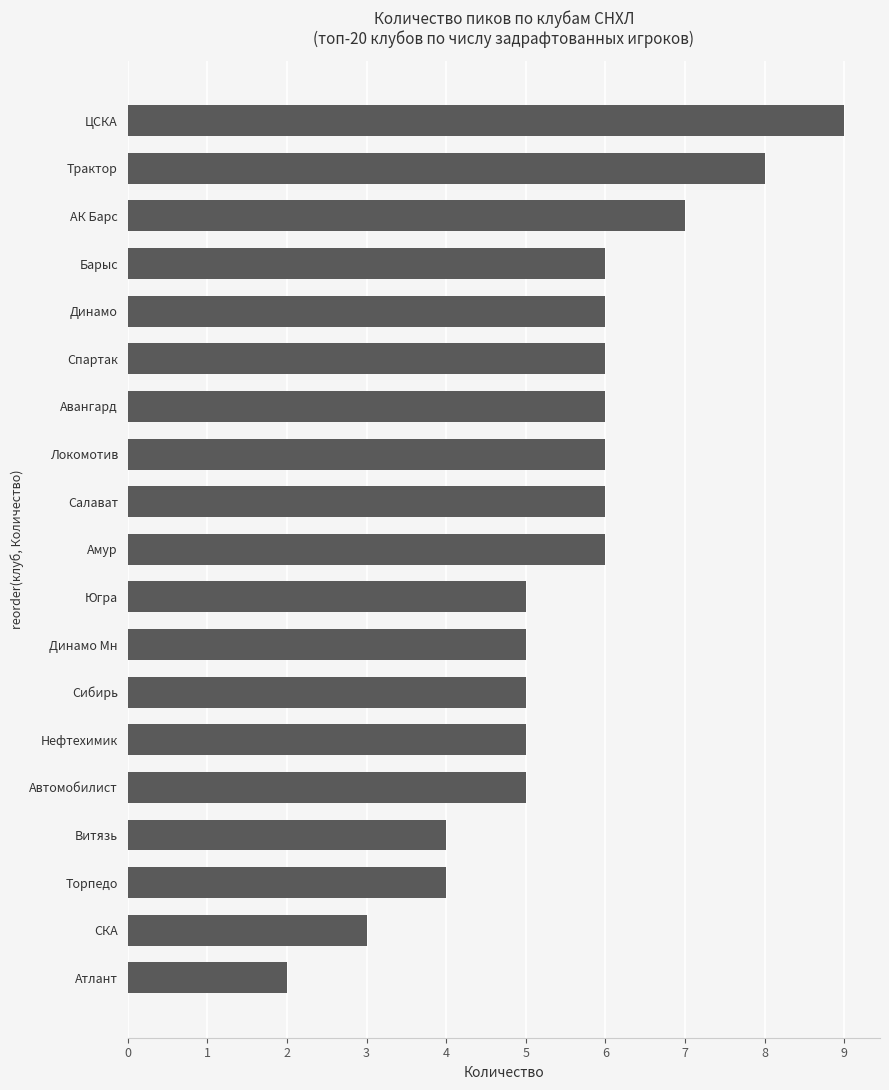

What is the difference between the maximum and minimum values?

7